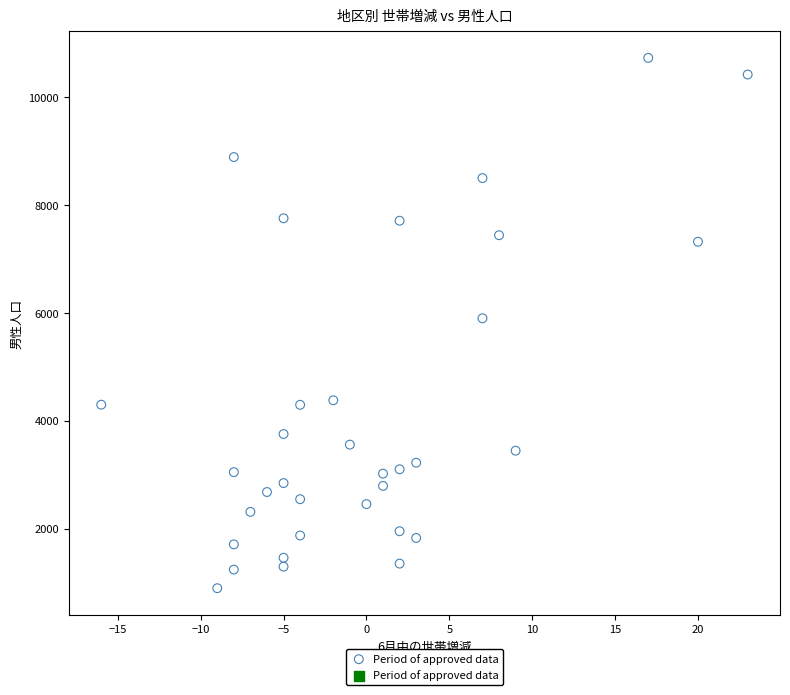

What is the range of Y values (max minus min)?

9838